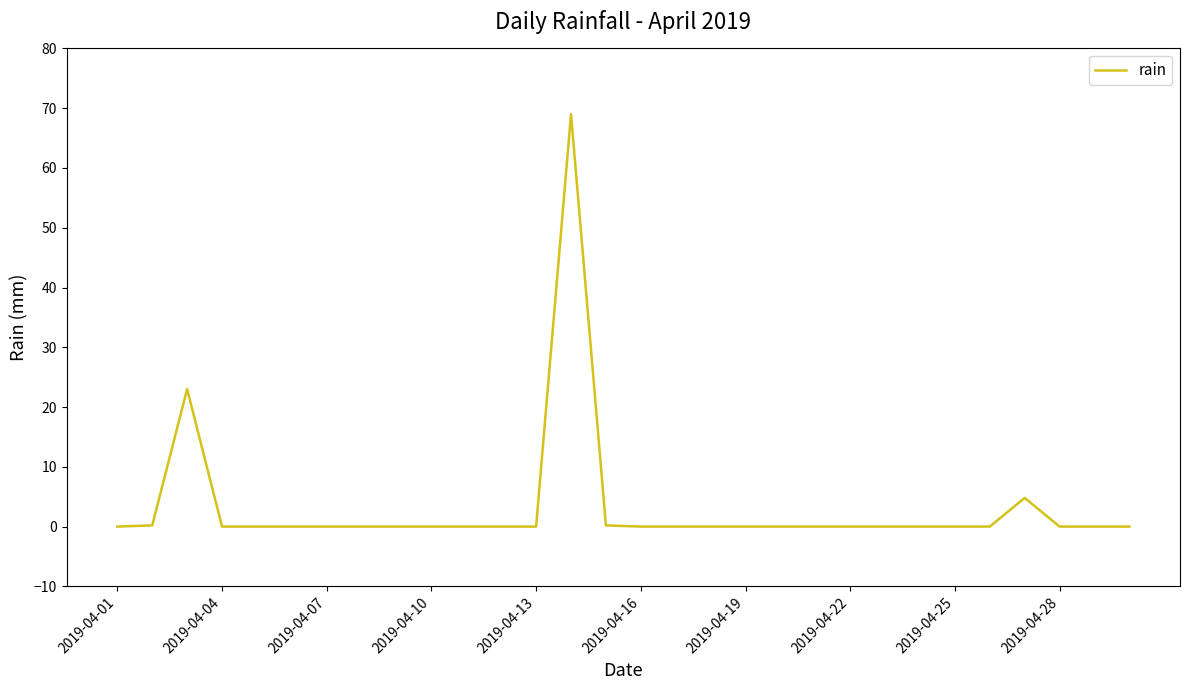

What is the greatest value displayed?

69.0